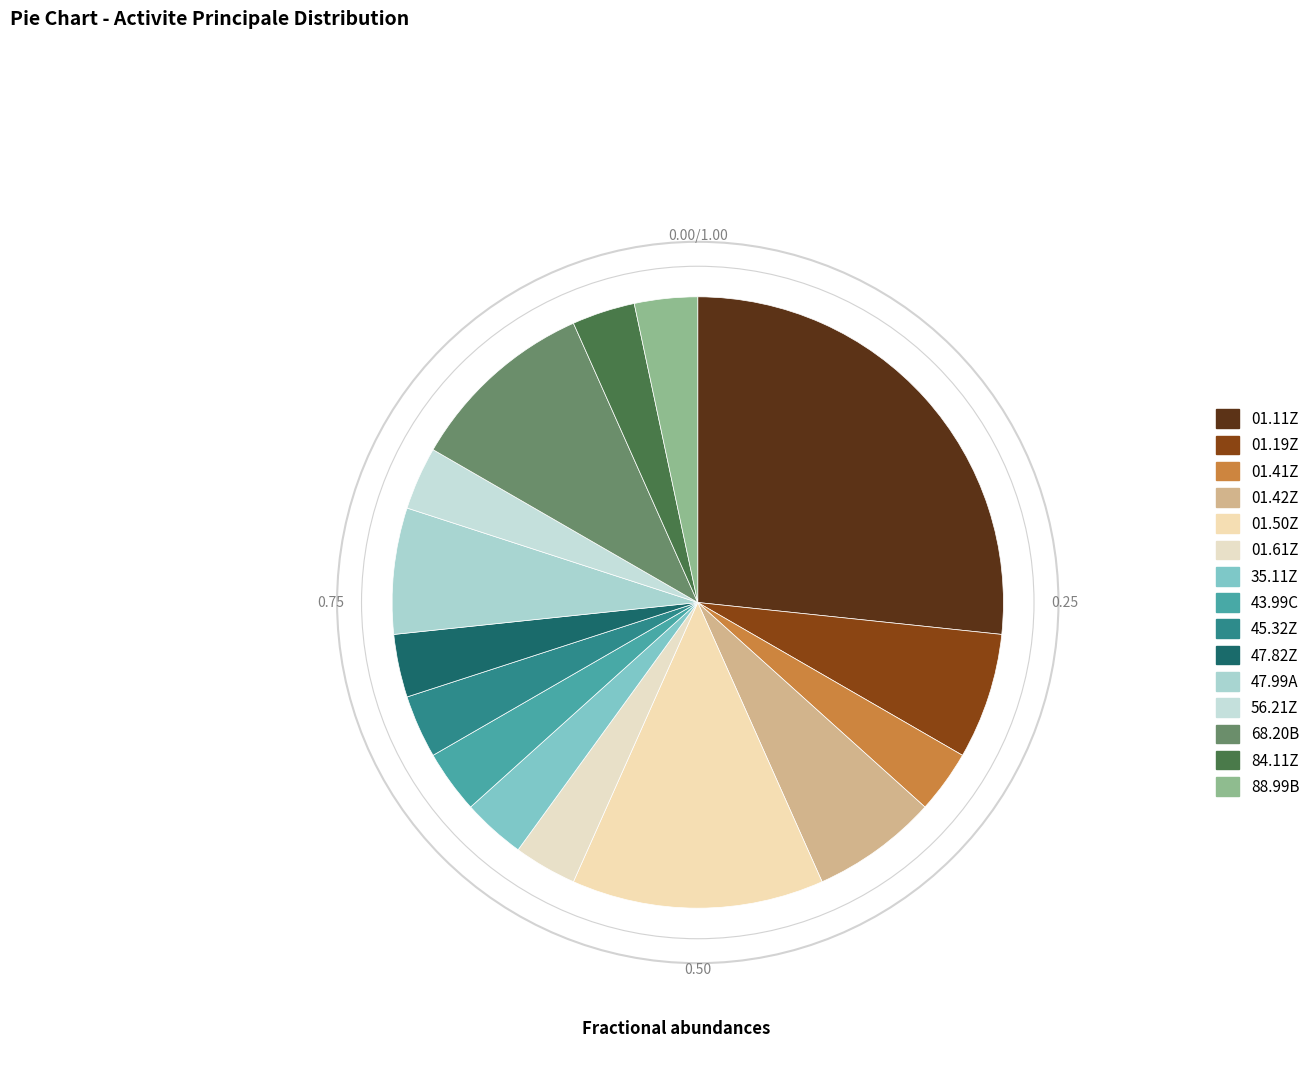

Which slice is the smallest?

01.41Z